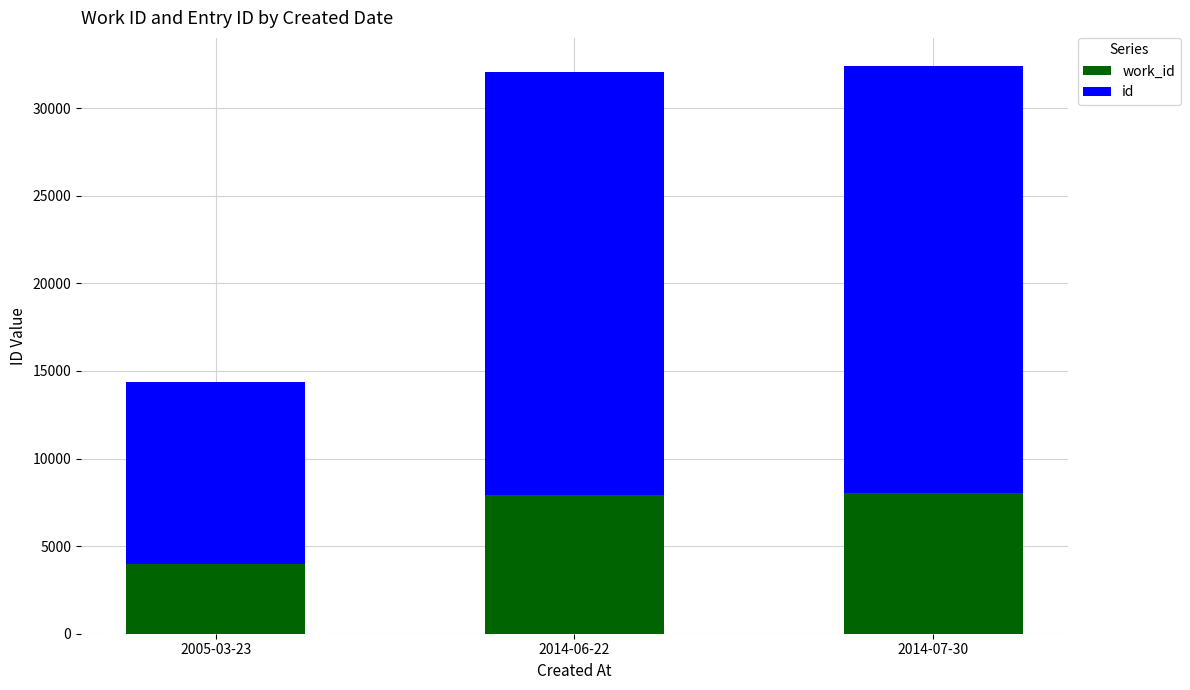

What is the total value across all series at 2005-03-23?

14369